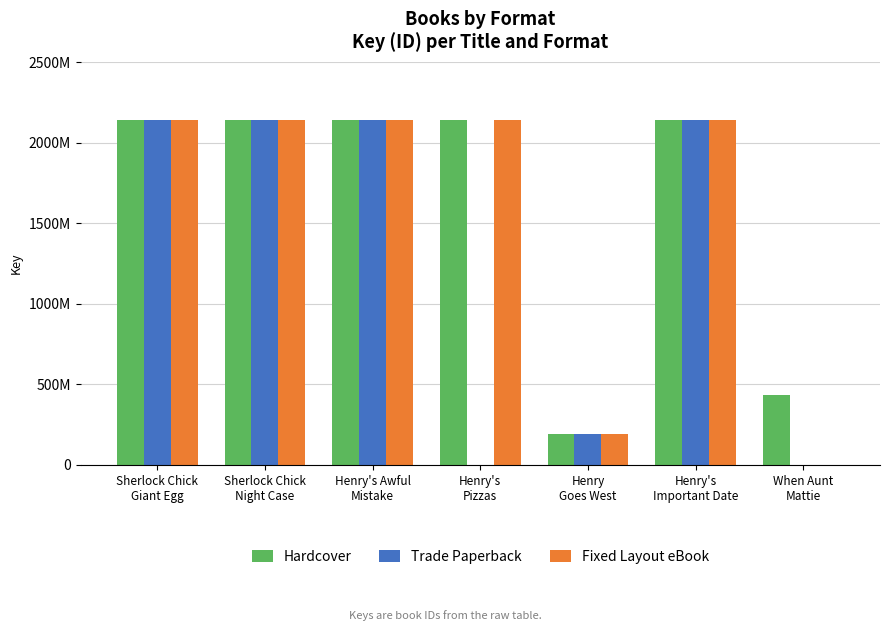

What is the approximate value of Fixed Layout eBook at Sherlock Chick
Giant Egg?

2142261231